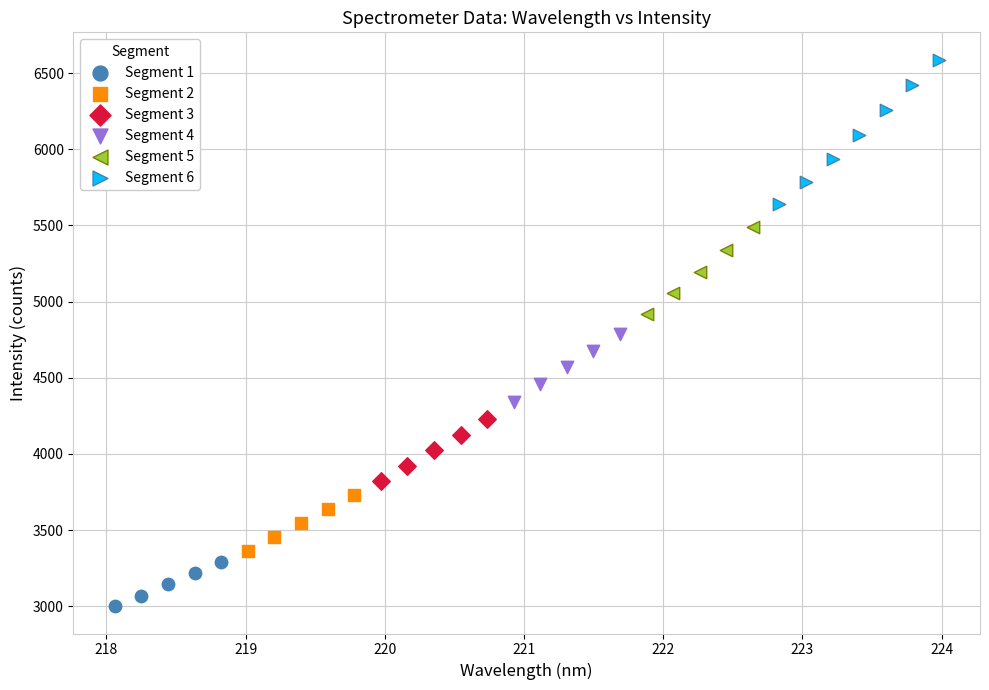

Which series has the largest Y range (max minus min)?

Segment 6